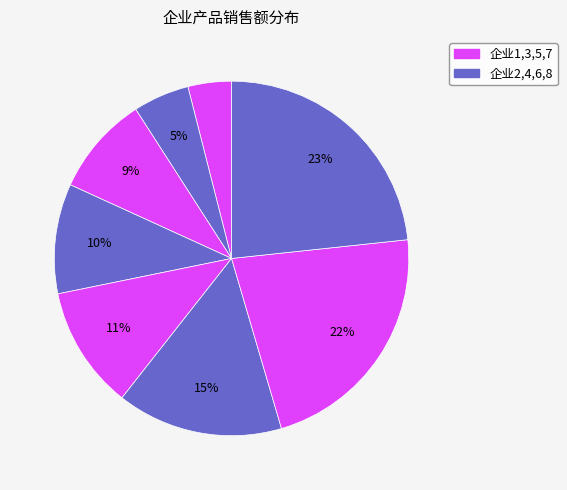

How many slices are in this pie chart?

8